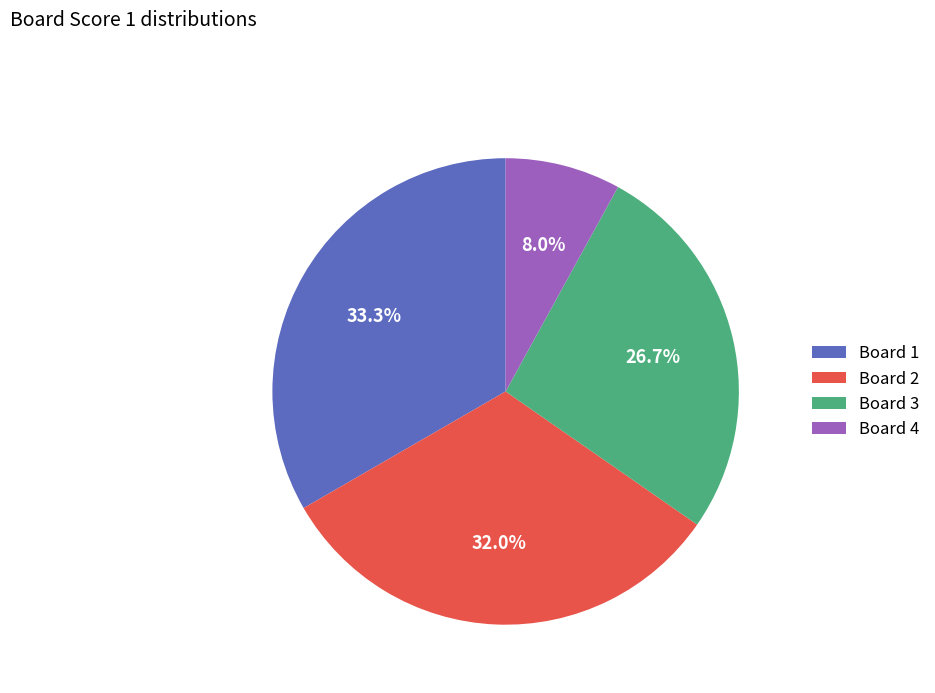

Count the number of slices in the pie.

4